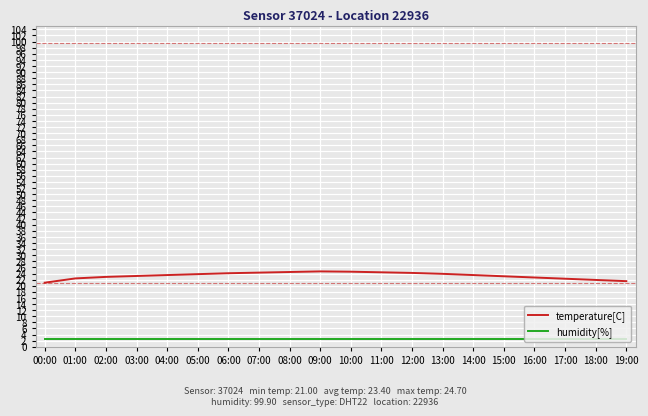

True or false: temperature[C] and humidity[%] cross at least once.

False